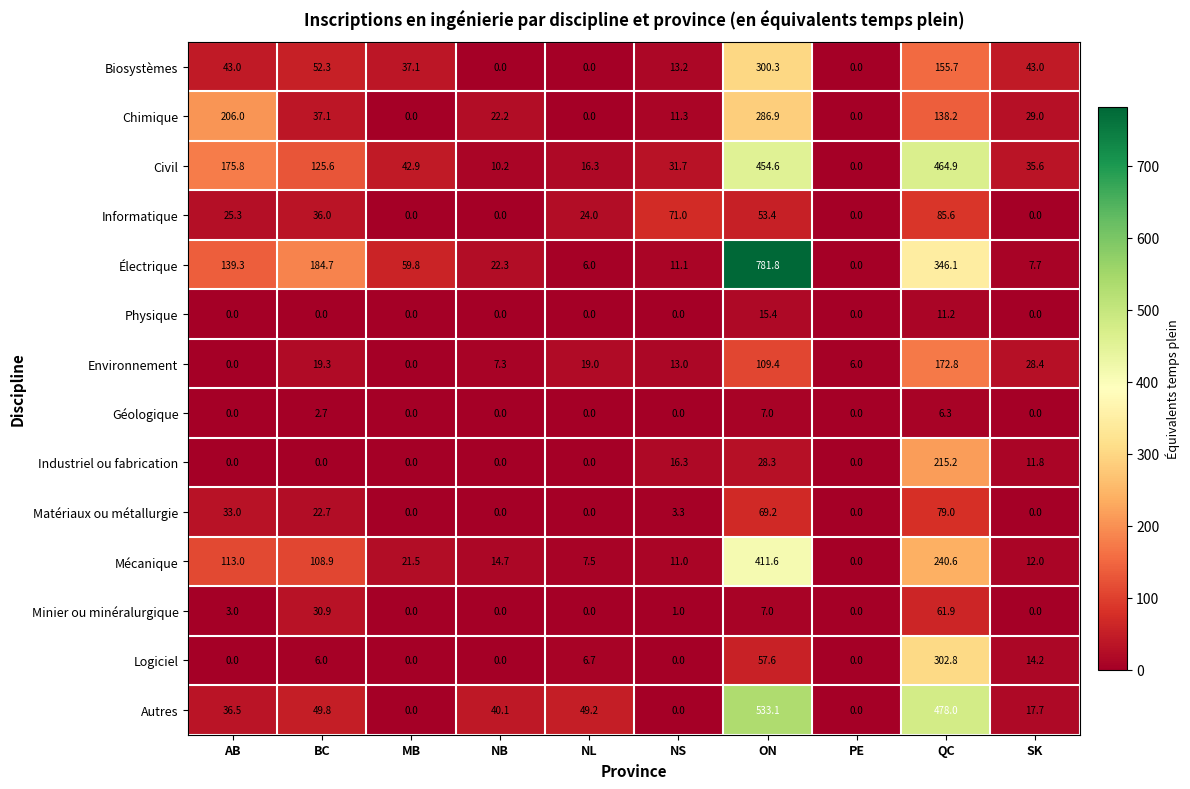

What is the difference between the highest and lowest values at AB?

206.0